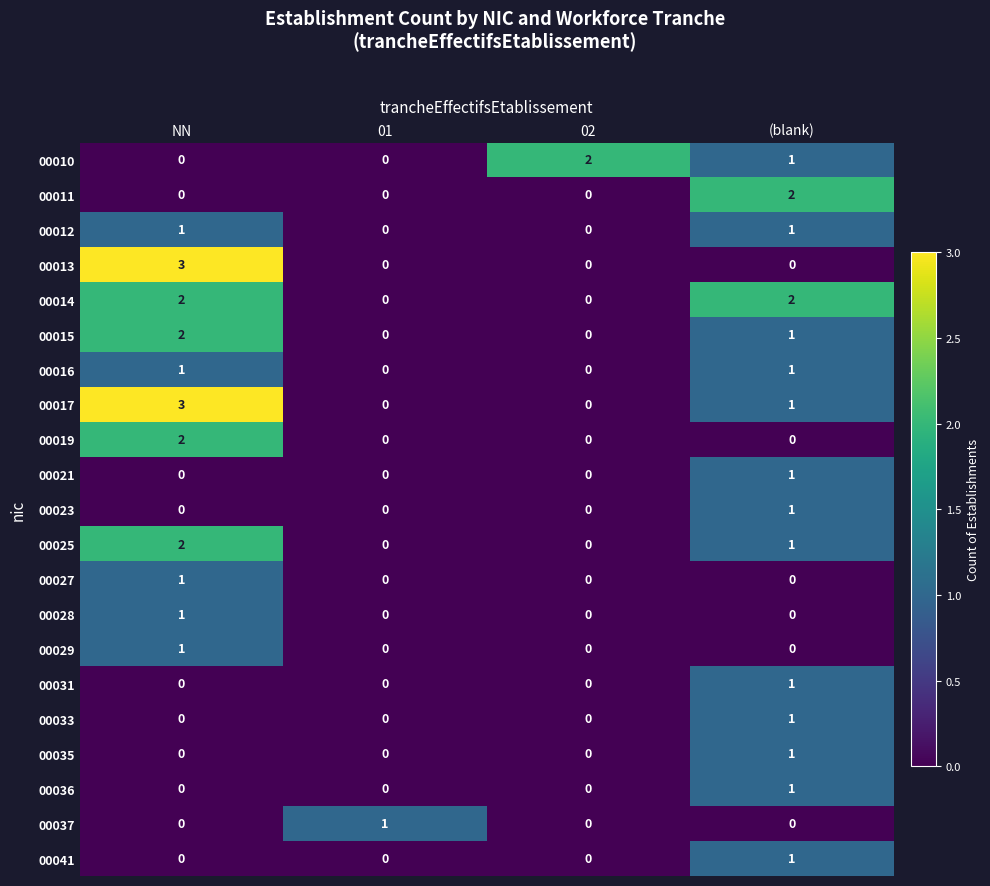

How many data points does each series have?

4